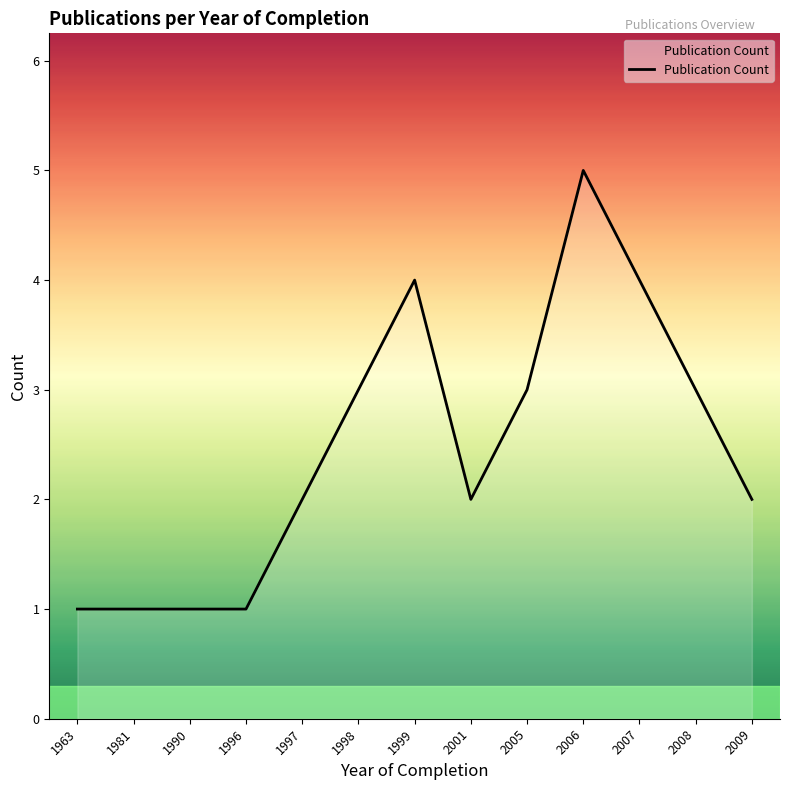

The value at 2005 is 5. True or false?

False